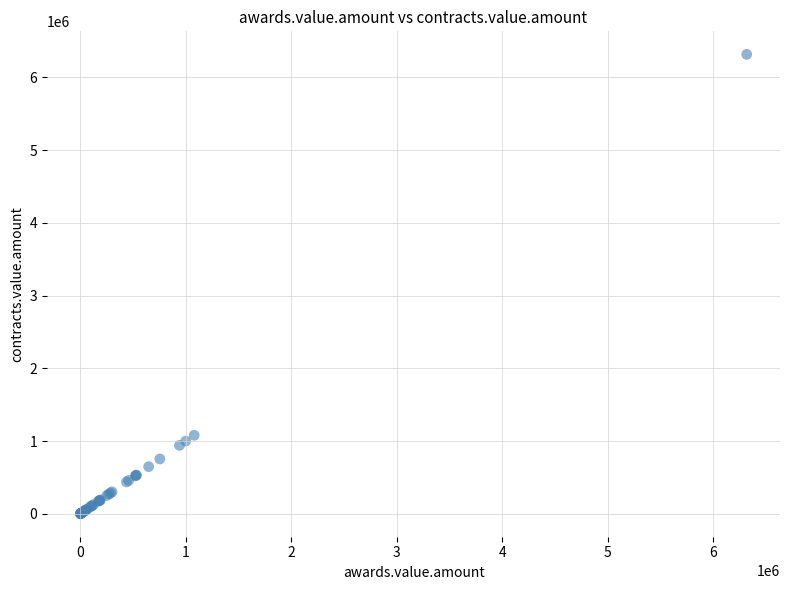

What Y value in the scatter plot is closest to 3159080?

1081232.0